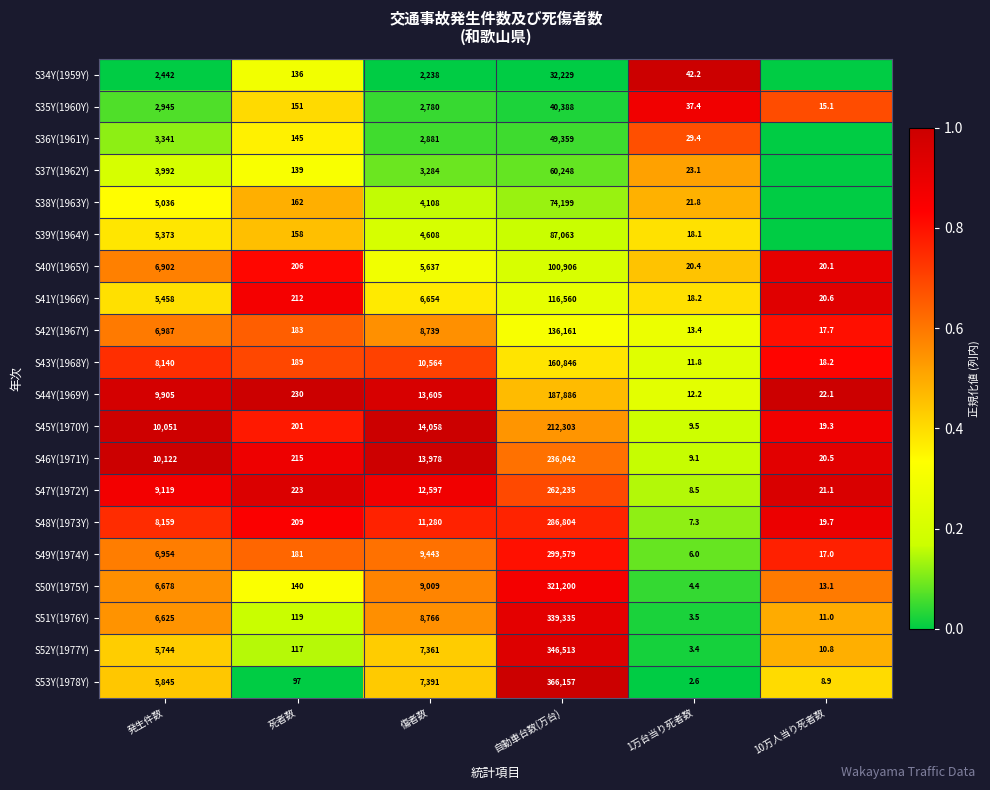

At 発生件数, list the series in order from smallest to largest.

S34Y(1959Y), S35Y(1960Y), S36Y(1961Y), S37Y(1962Y), S38Y(1963Y), S39Y(1964Y), S41Y(1966Y), S52Y(1977Y), S53Y(1978Y), S51Y(1976Y), S50Y(1975Y), S40Y(1965Y), S49Y(1974Y), S42Y(1967Y), S43Y(1968Y), S48Y(1973Y), S47Y(1972Y), S44Y(1969Y), S45Y(1970Y), S46Y(1971Y)